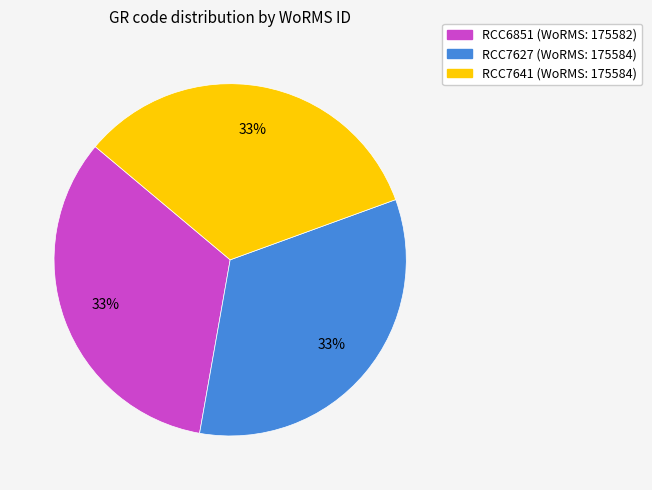

How many slices are in this pie chart?

3